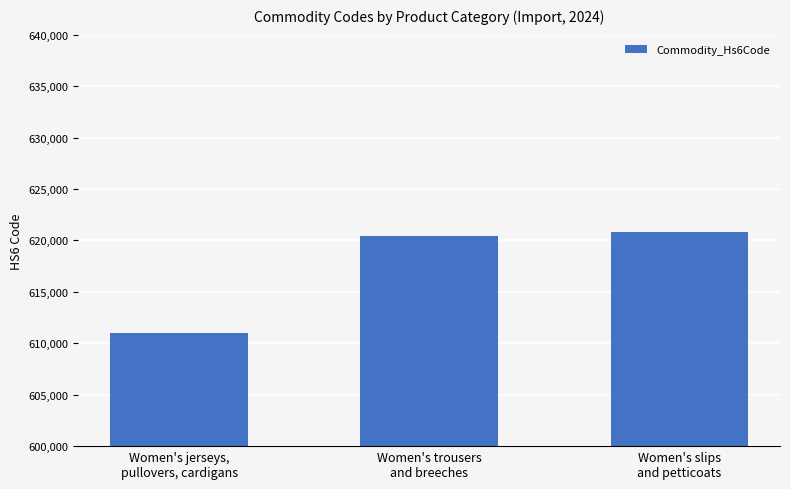

What is the label of the 1st bar from the right?

Women's slips
and petticoats